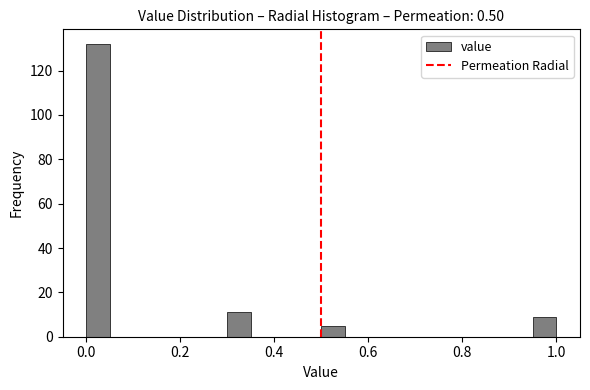

Read against the x-axis, roughly where is the centre of the tallest bar?

0.02